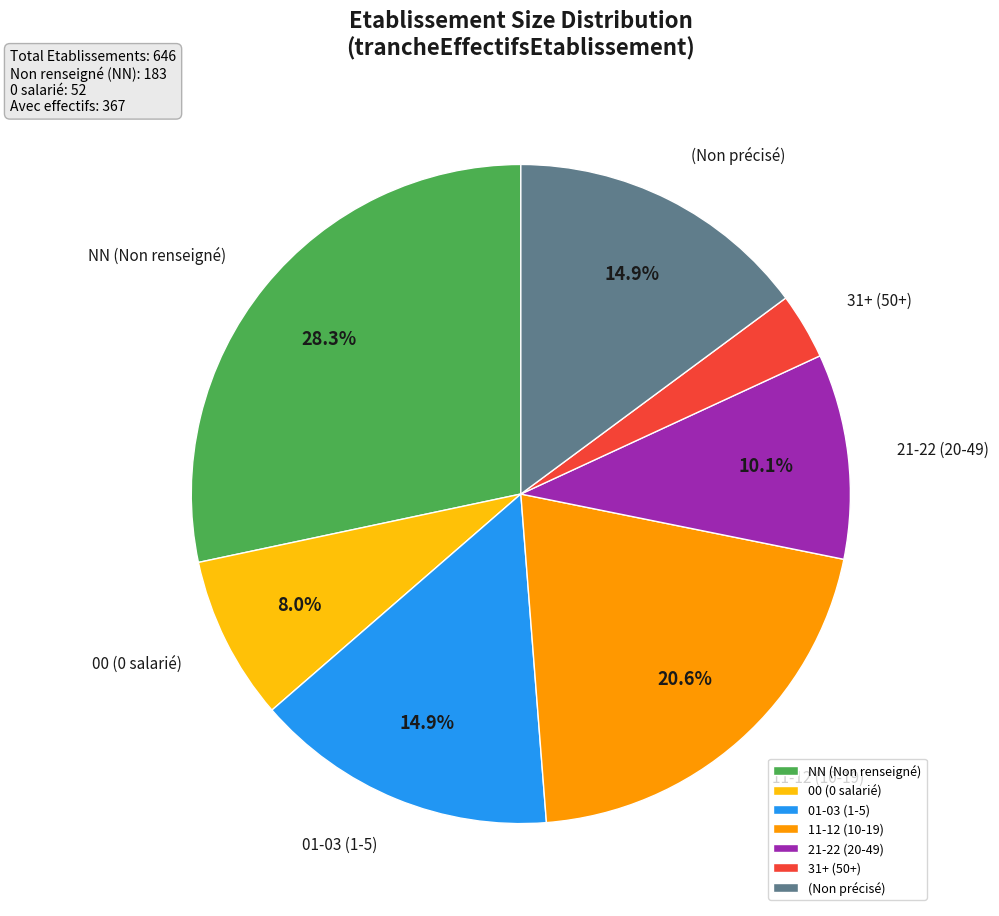

Do 01-03 (1-5) and 11-12 (10-19) together represent more than half of the pie?

No